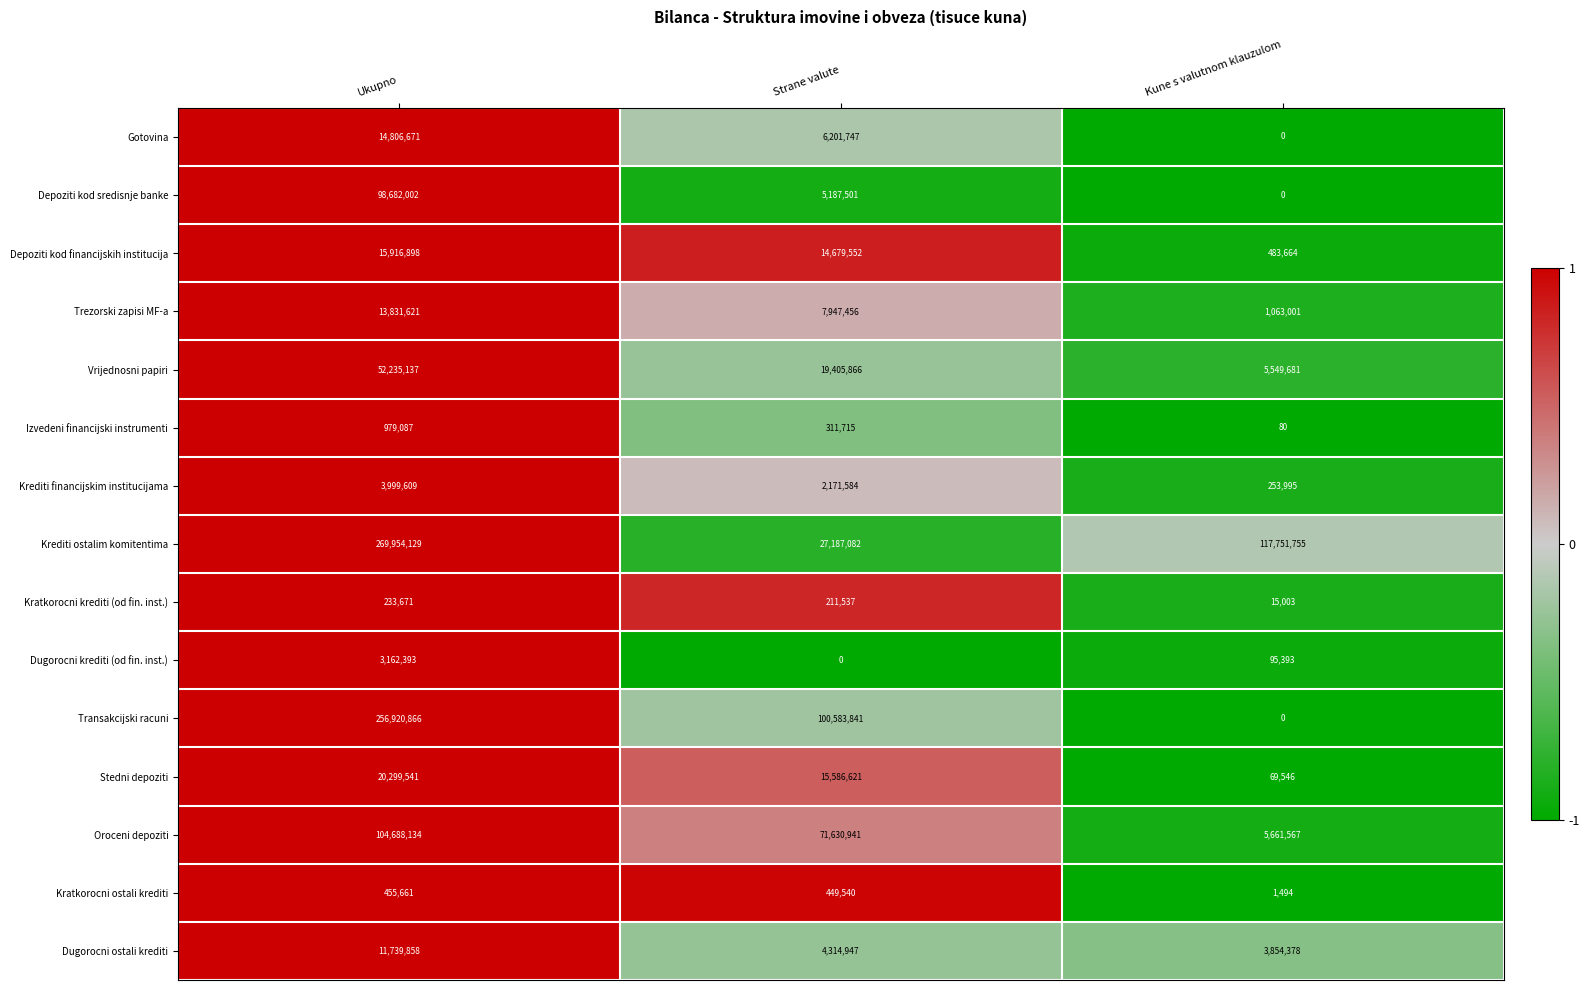

What value does the Depoziti kod sredisnje banke series have at Strane valute, to the nearest 100?

5187500